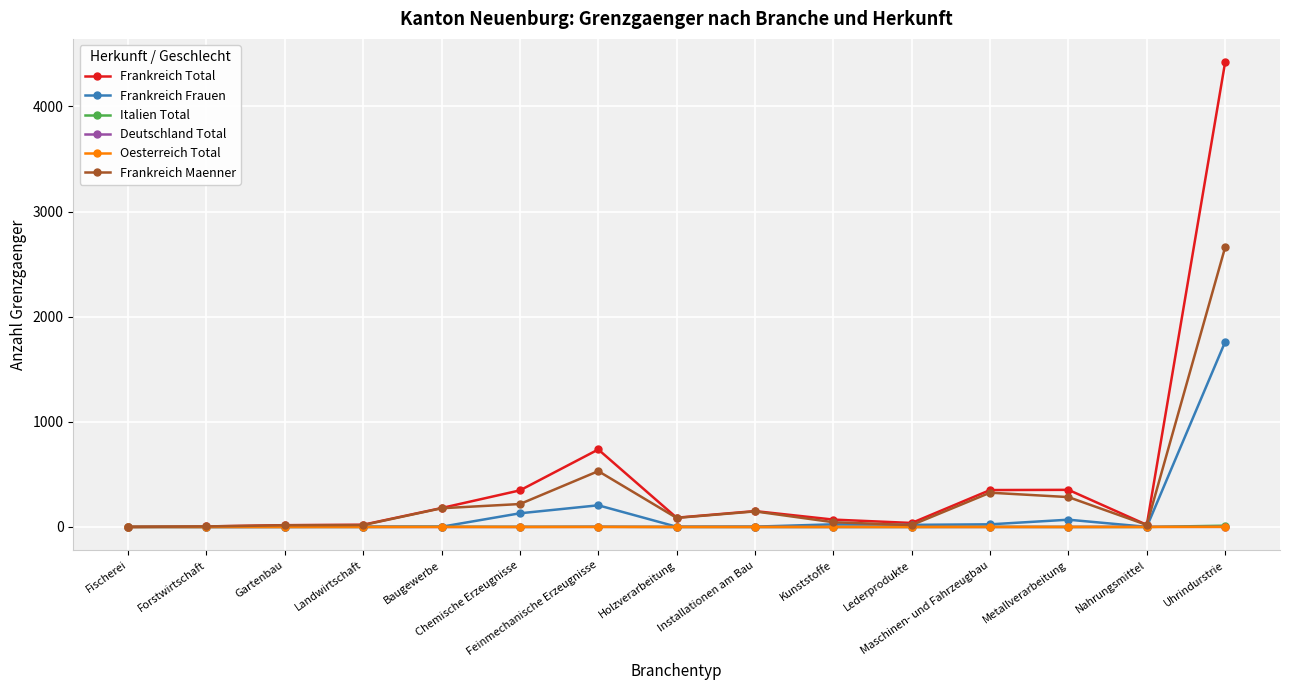

What is the highest value of the Frankreich Total series?

4422